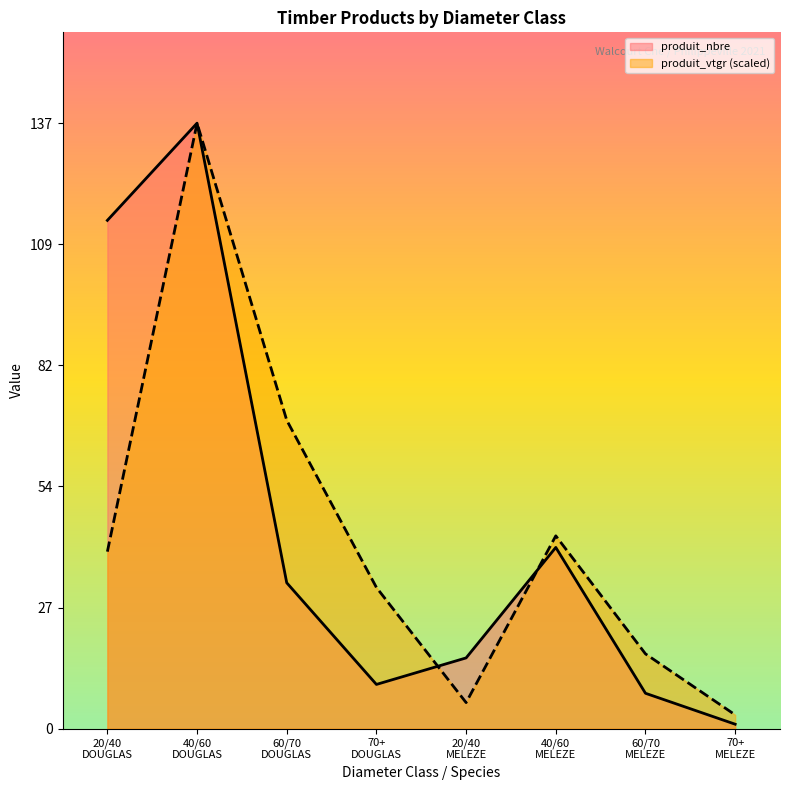

True or false: produit_vtgr (scaled) and produit_nbre cross at least once.

True